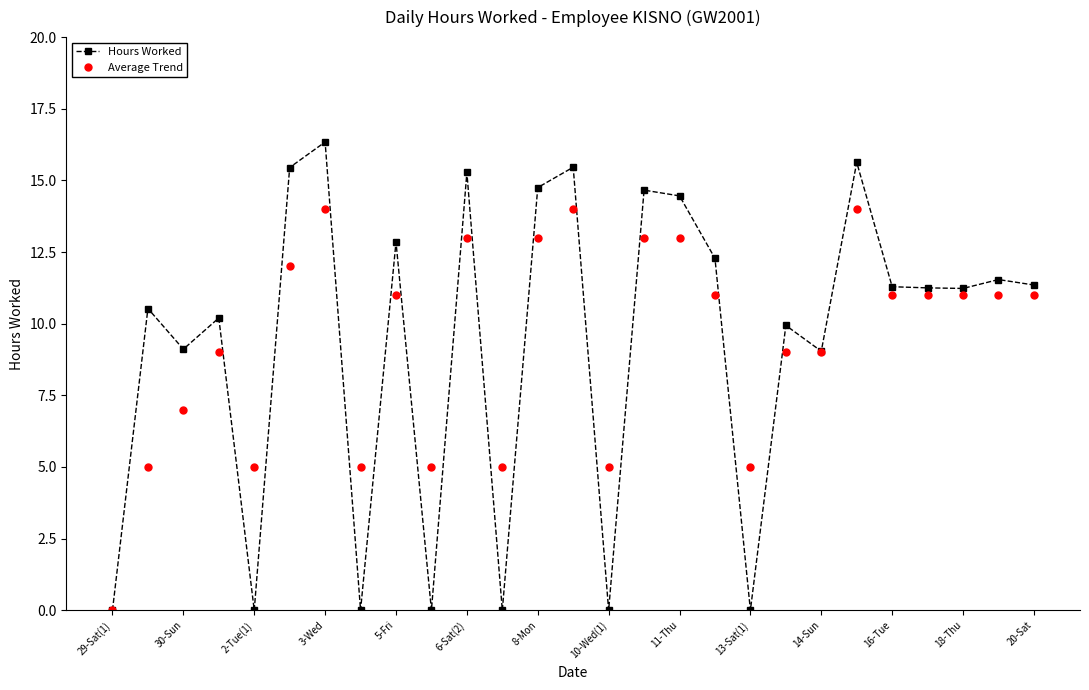

True or false: Average Trend has more than 2 interior local peaks.

True